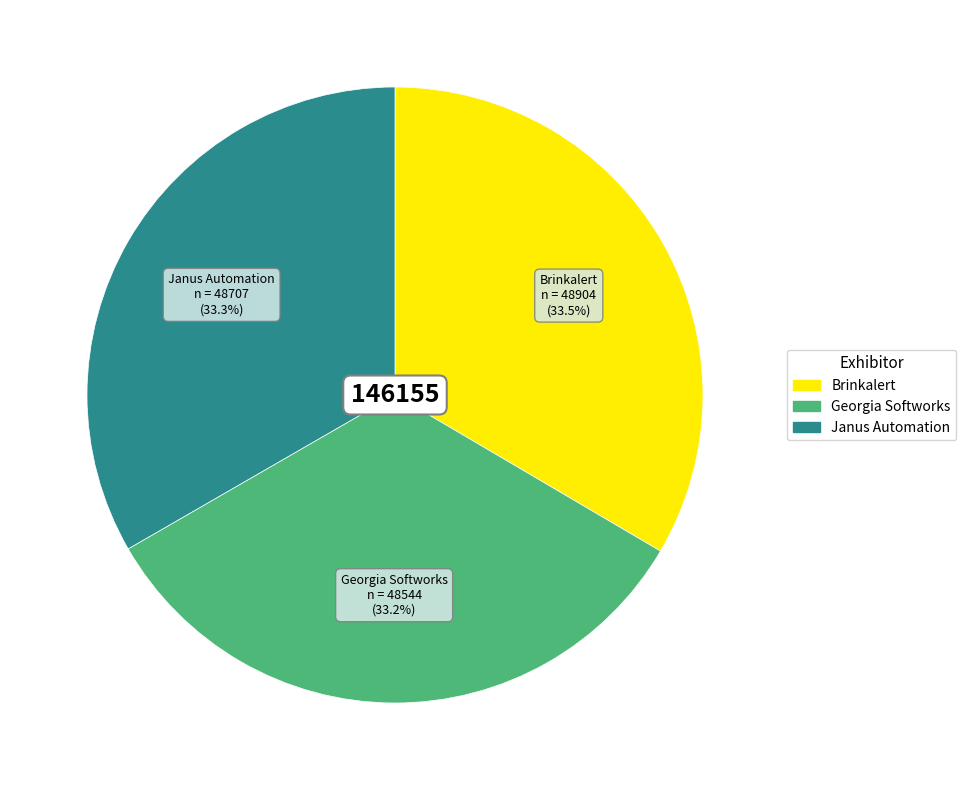

To the nearest percent, what portion does Janus Automation represent?

33%